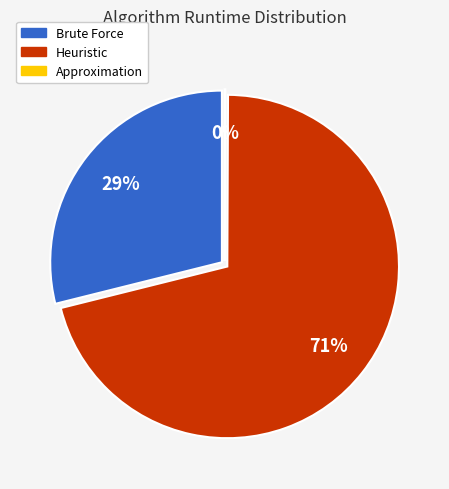

What percentage is NOT represented by 24?

100.0%